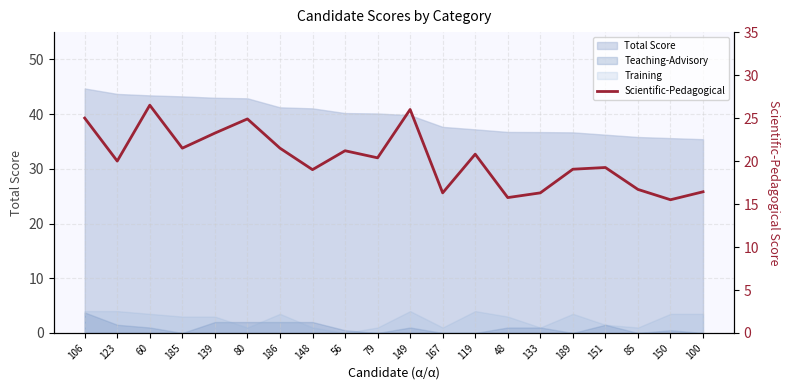

How many lines are shown in the chart?

1